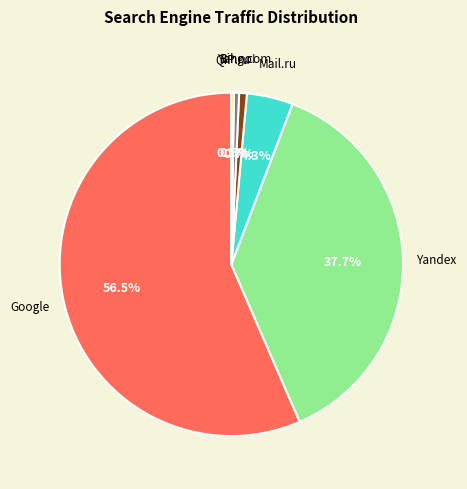

To the nearest percent, what is the average slice percentage?

17%